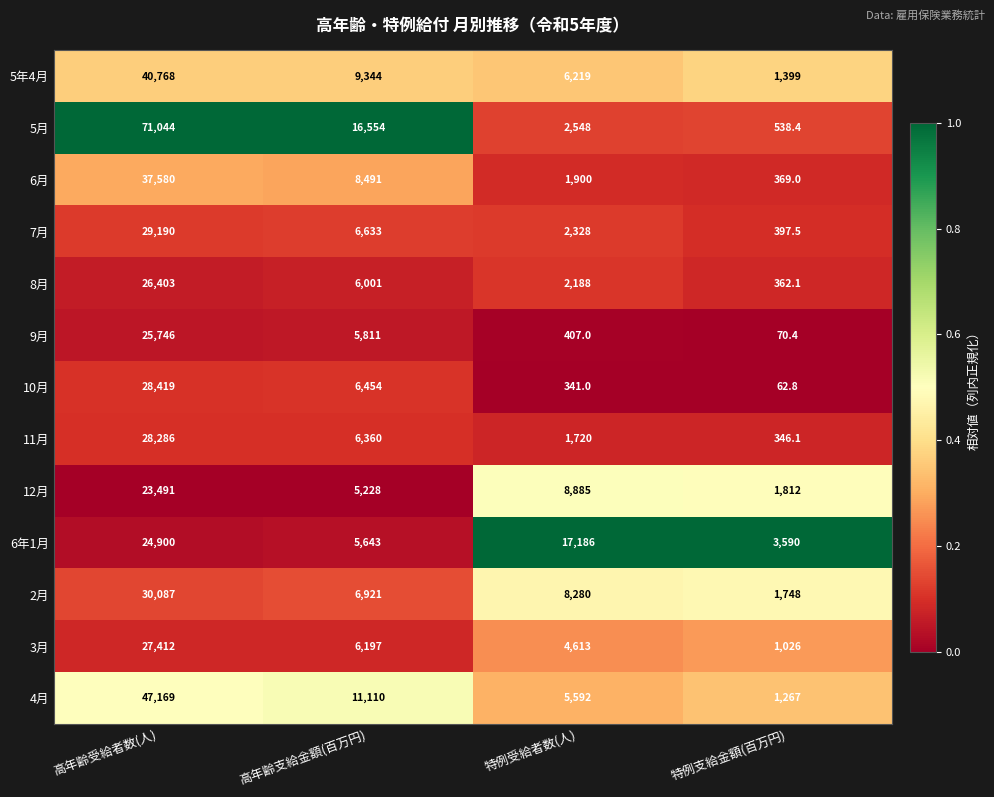

Where does the 5月 series first go above 16554?

高年齢受給者数(人)